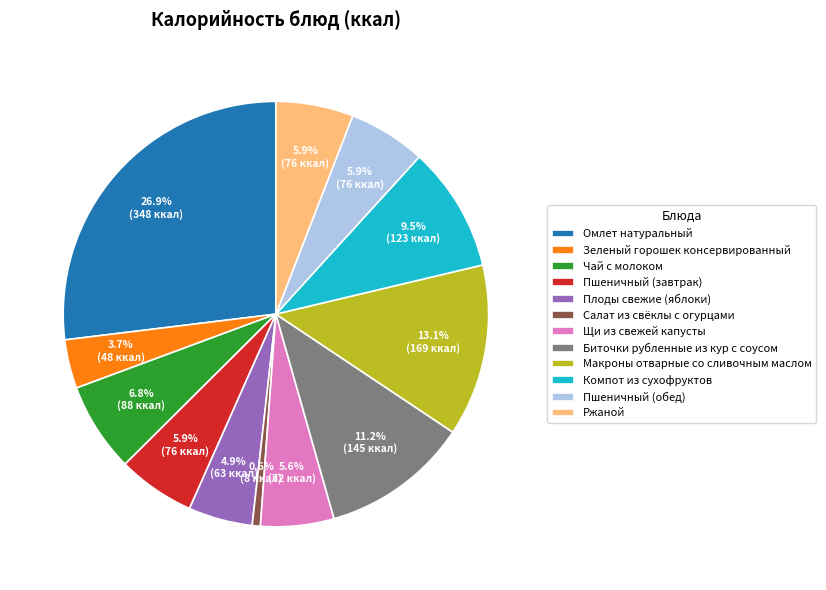

What is the largest slice in the pie chart?

Омлет натуральный